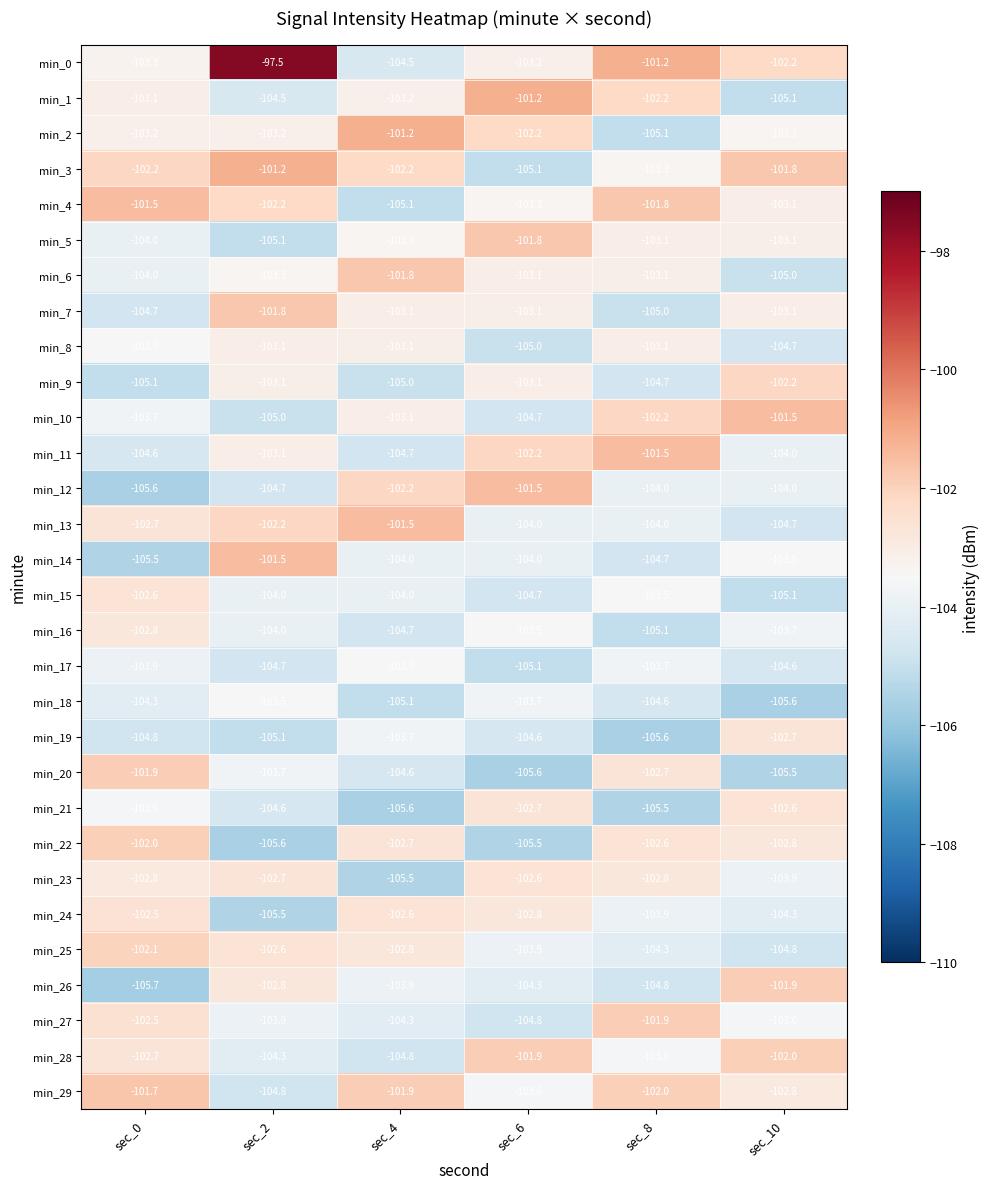

What value does the min_18 series have at sec_8?

-104.6